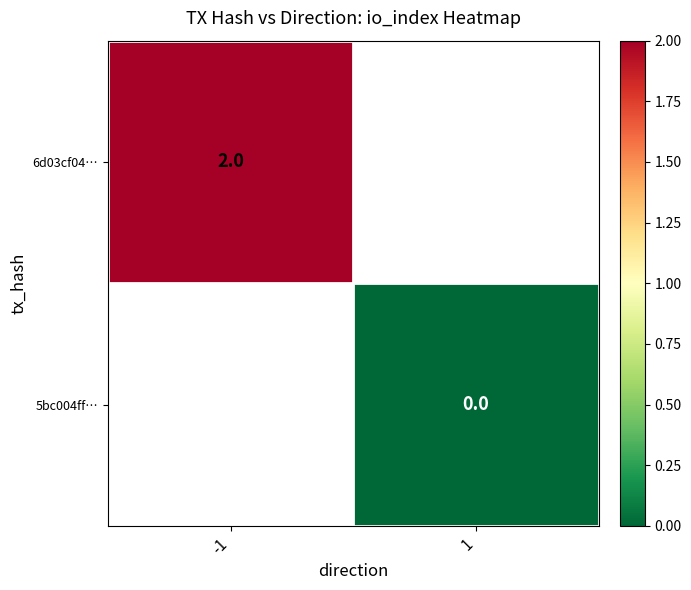

Is the value of 6d03cf04… at 1 greater than the value of 5bc004ff… at -1?

No